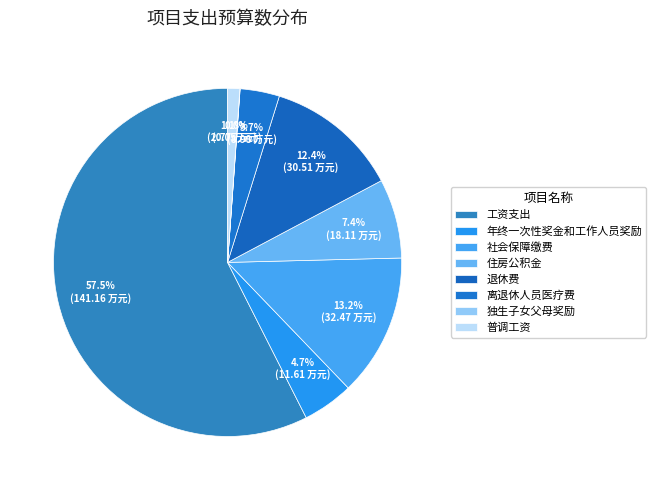

To the nearest percent, what is the average slice percentage?

12%